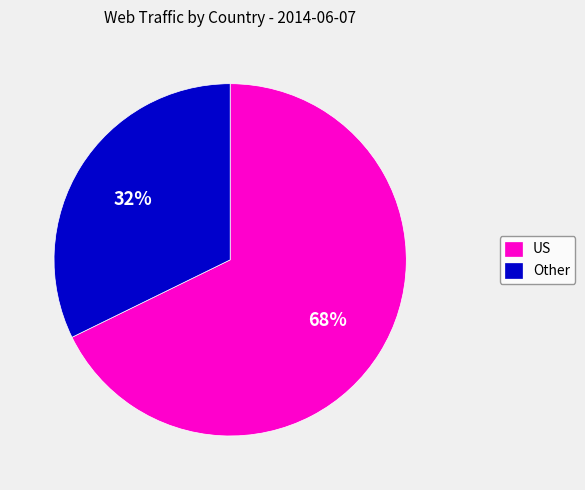

To the nearest percent, what portion does US represent?

68%